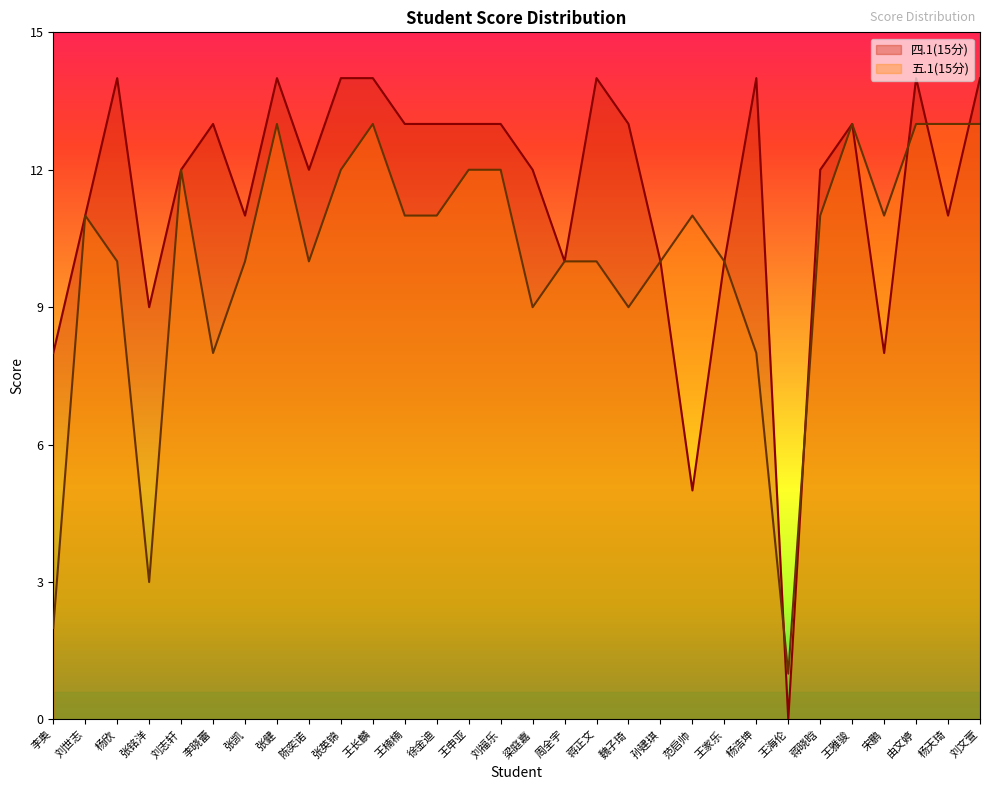

What is the greatest value displayed?

14